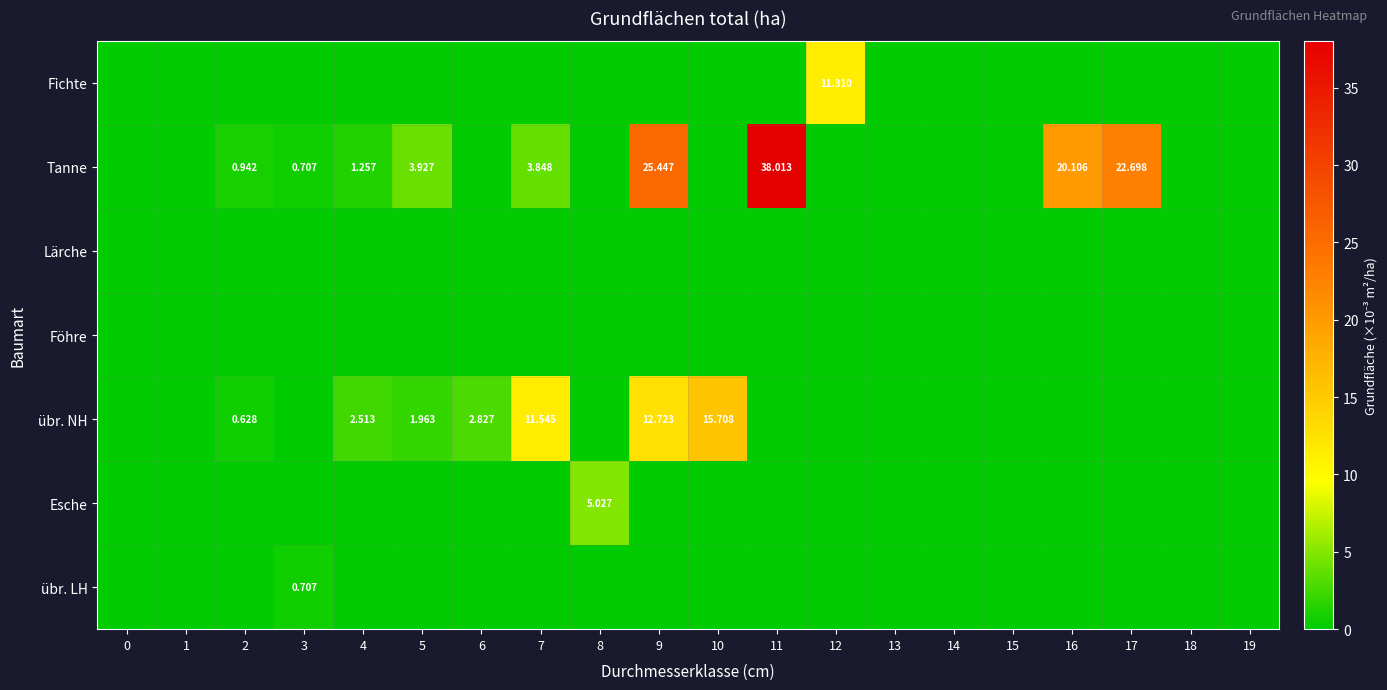

Which series has the widest spread of values?

Tanne